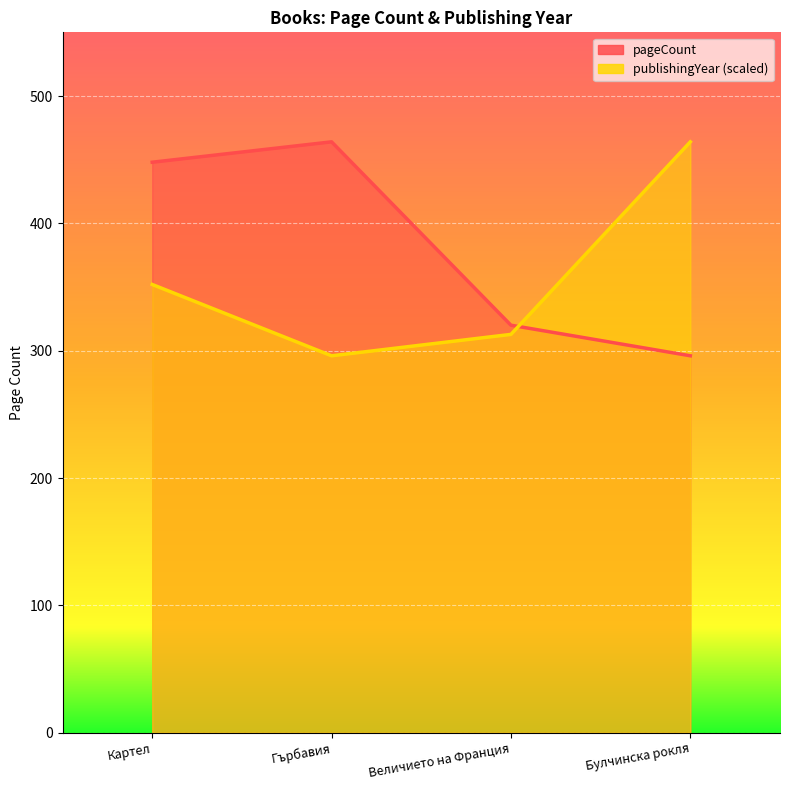

In pageCount, how many points are higher than both neighbors (excluding endpoints)?

1